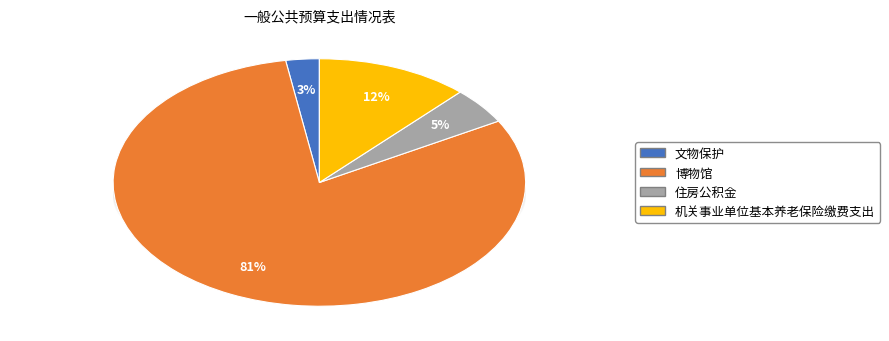

Is it true that 机关事业单位基本养老保险缴费支出 is 24% of the pie?

False